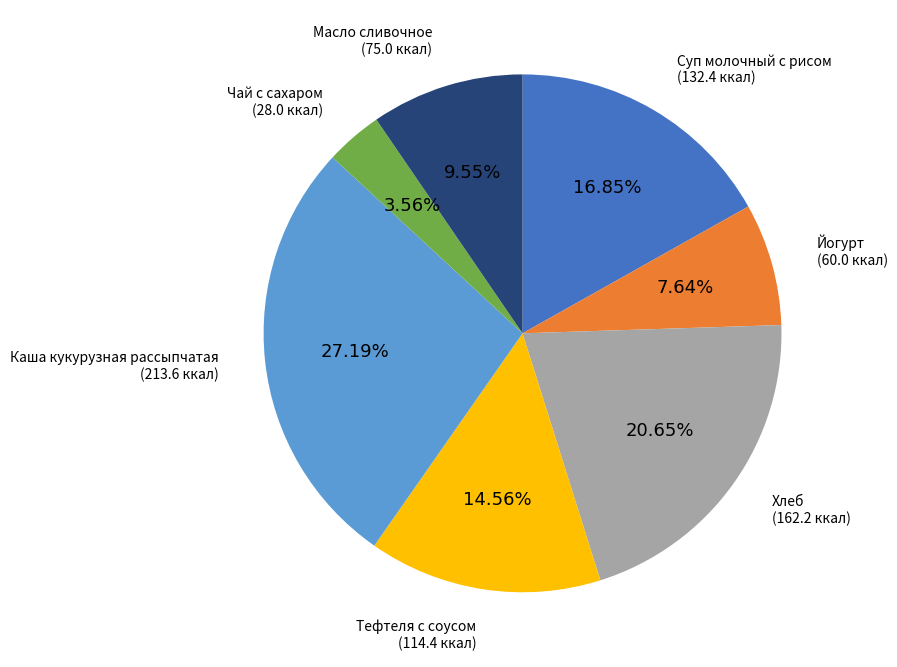

Is there a majority slice in this chart?

No